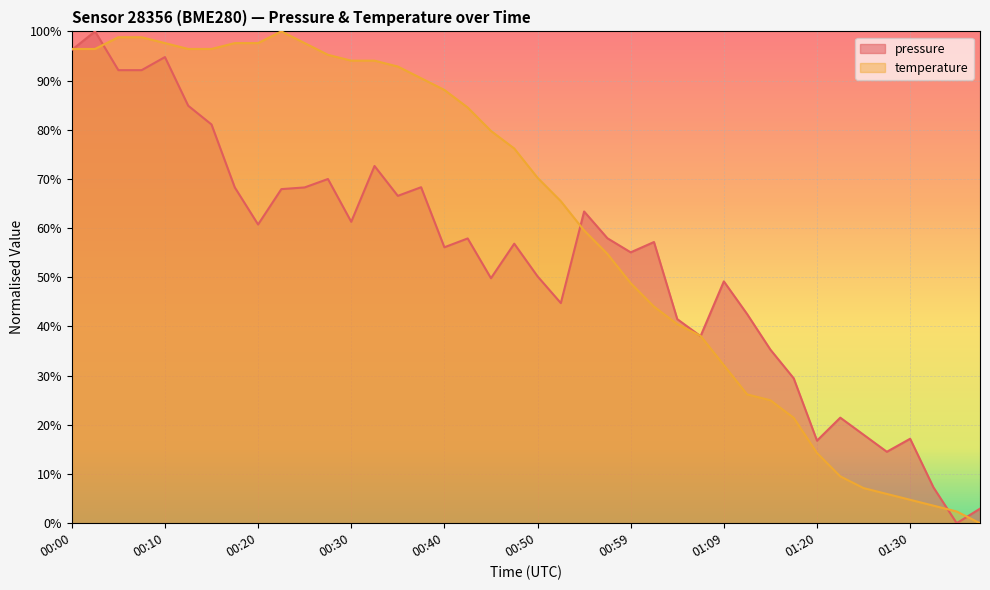

What is the maximum value for pressure?

100.0